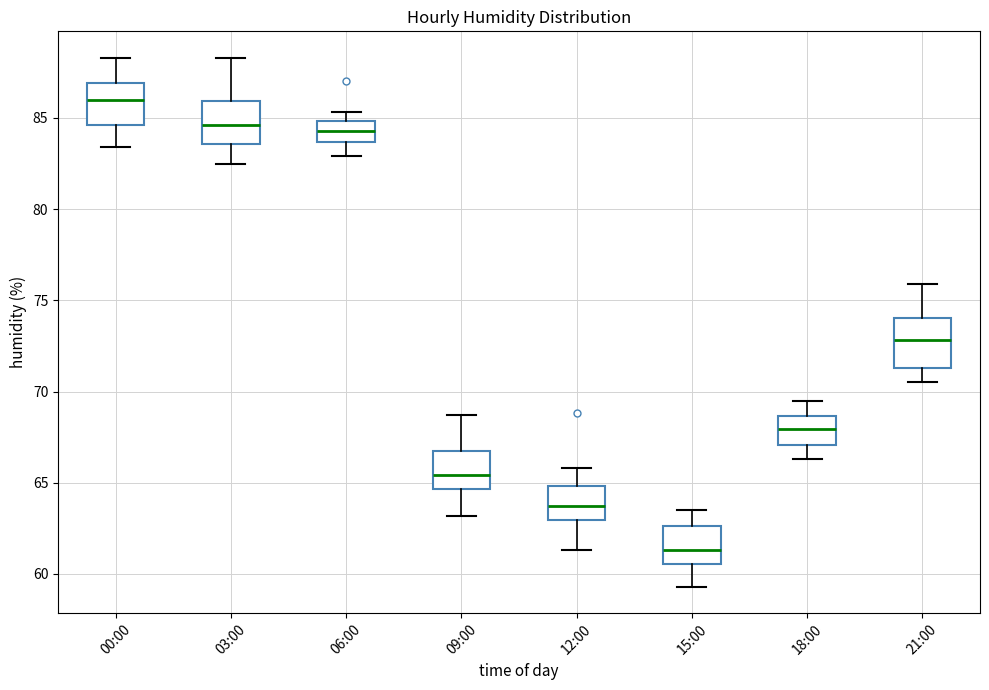

Reading left to right, transcribe this box plot: for each box, give where its median line is, the range the box spans, and where its two whiskers end, as read against the y-axis. The values are not printed on the chart, so give them approximately, as read against the axis.

00:00: median 86.0, box 84.5 to 87.0, whiskers 83.5 to 88.5
03:00: median 84.5, box 83.5 to 86.0, whiskers 82.5 to 88.5
06:00: median 84.5, box 83.5 to 85.0, whiskers 83.0 to 85.5
09:00: median 65.5, box 64.5 to 66.5, whiskers 63.0 to 68.5
12:00: median 63.5, box 63.0 to 65.0, whiskers 61.5 to 66.0
15:00: median 61.5, box 60.5 to 62.5, whiskers 59.5 to 63.5
18:00: median 68.0, box 67.0 to 68.5, whiskers 66.5 to 69.5
21:00: median 73.0, box 71.5 to 74.0, whiskers 70.5 to 76.0